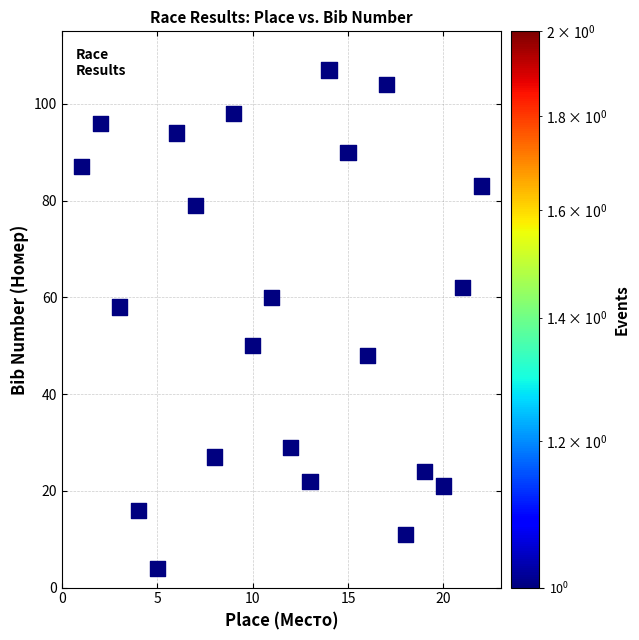

What is the range of X values (max minus min)?

21